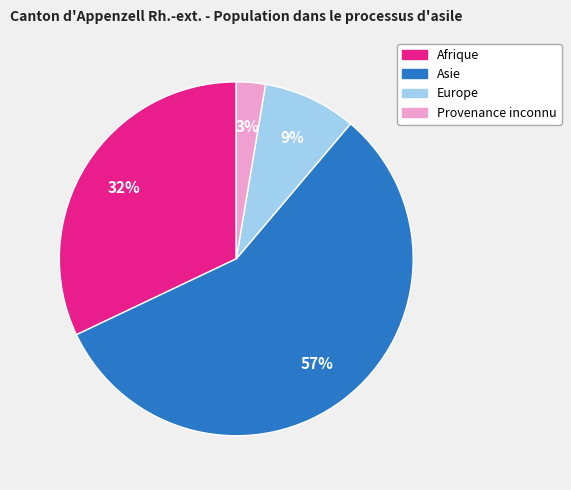

Rank the categories by value from lowest to highest.

Provenance inconnu, Europe, Afrique, Asie